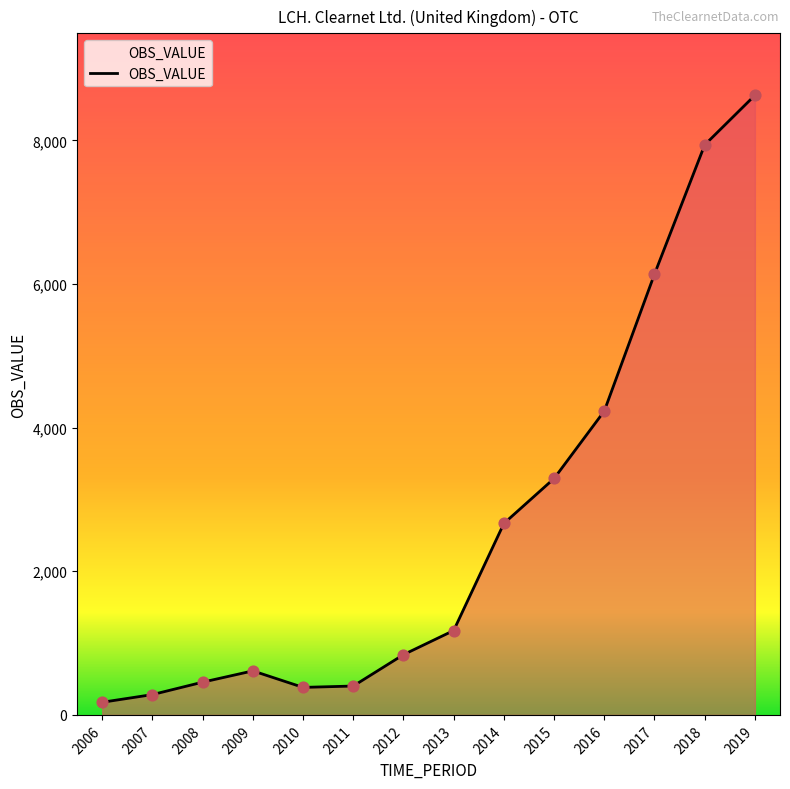

What is the ratio of the value at 2014 to the value at 2015?

0.8